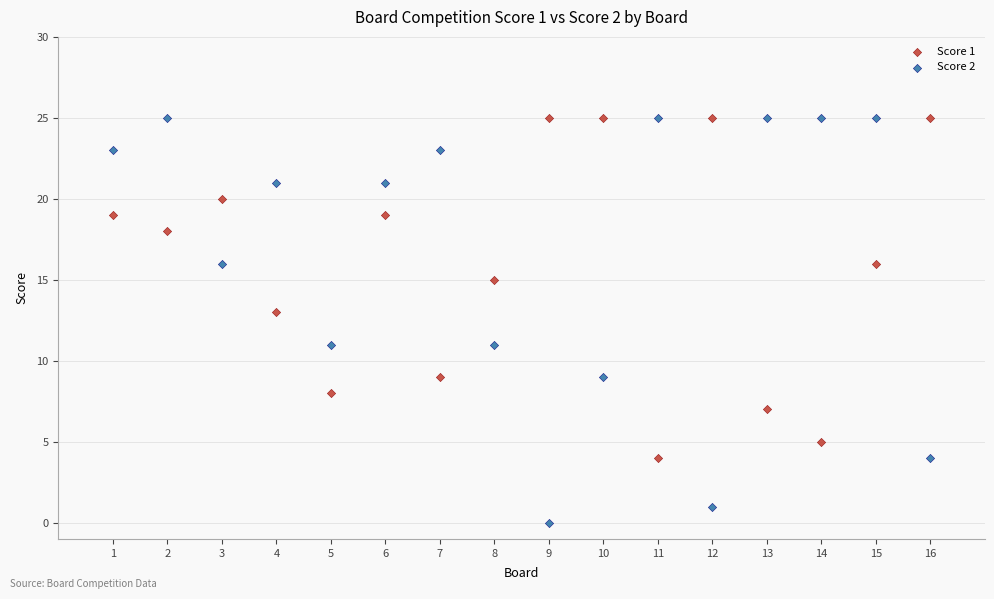

What are all the series names shown in the legend?

Score 1, Score 2